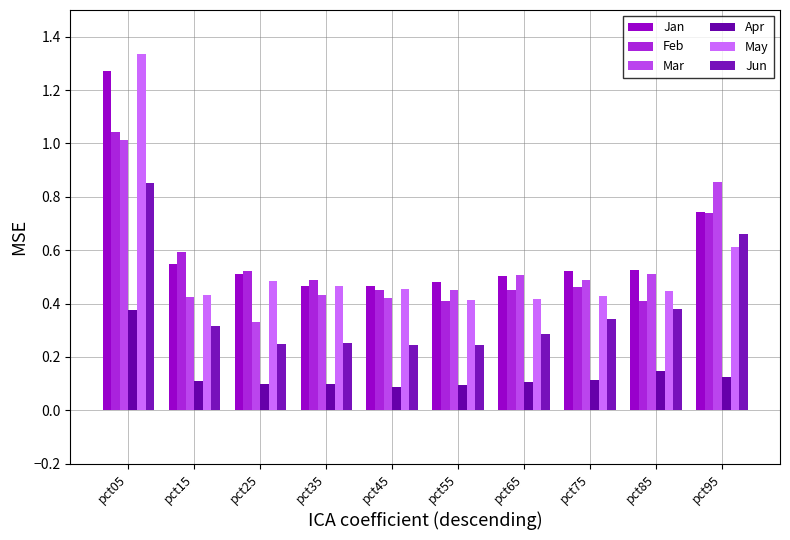

Is the value of Jun at pct75 greater than the value of Apr at pct35?

Yes